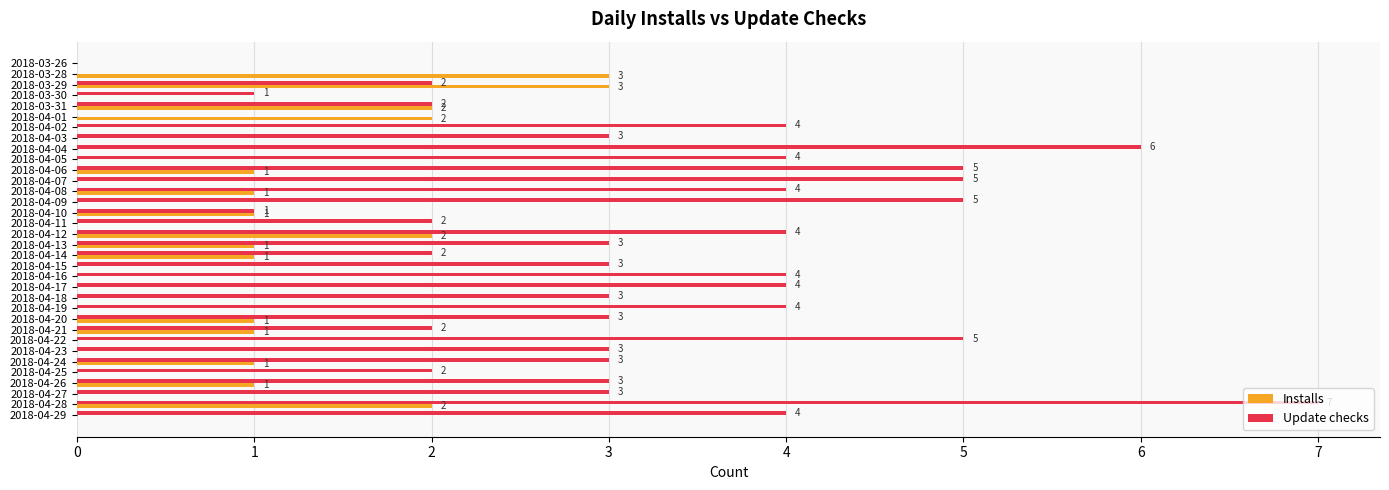

Is the value of Update checks at 2018-04-26 greater than the value of Installs at 2018-03-30?

Yes